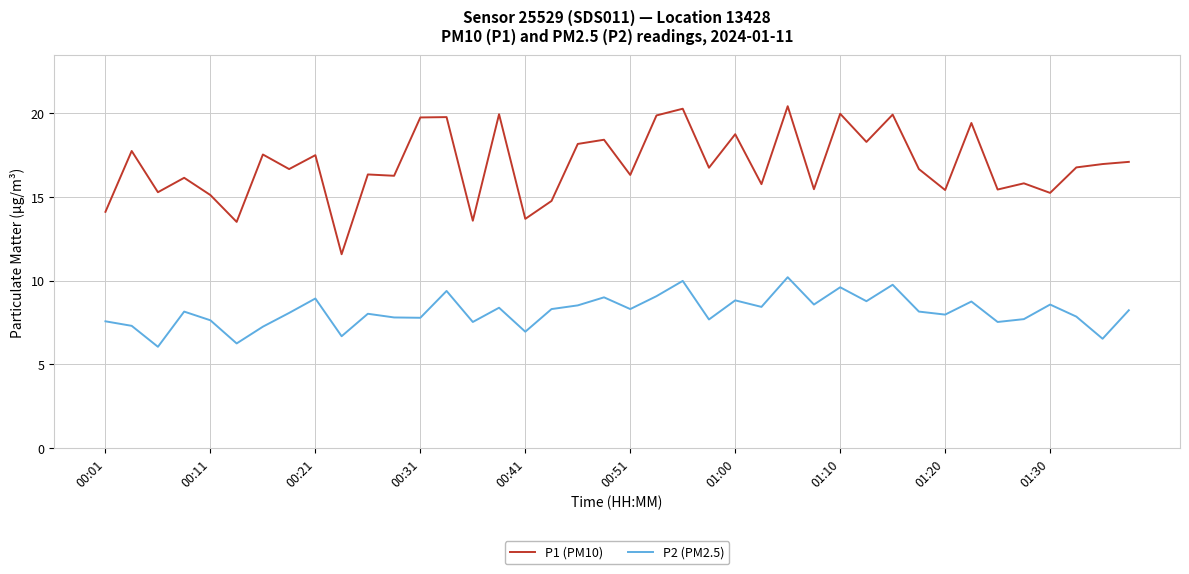

What is the maximum value shown in the chart?

20.4